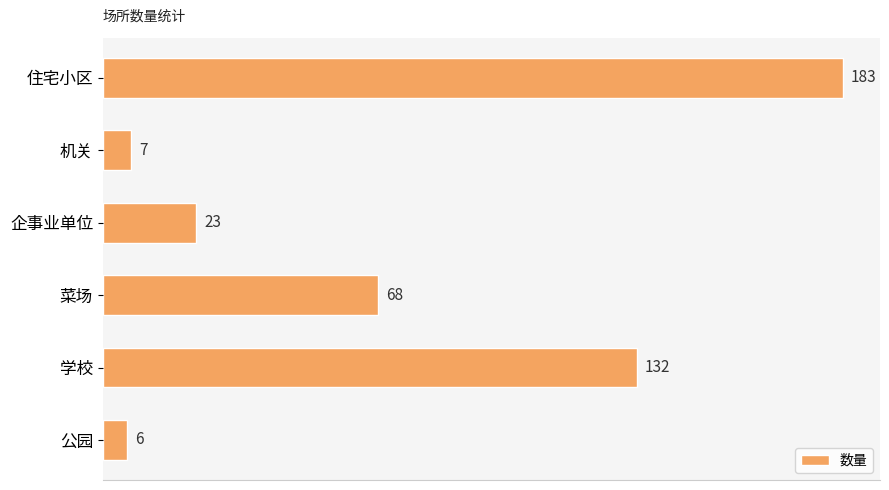

Approximately how many times larger is the value at 菜场 compared to 公园?

11.3